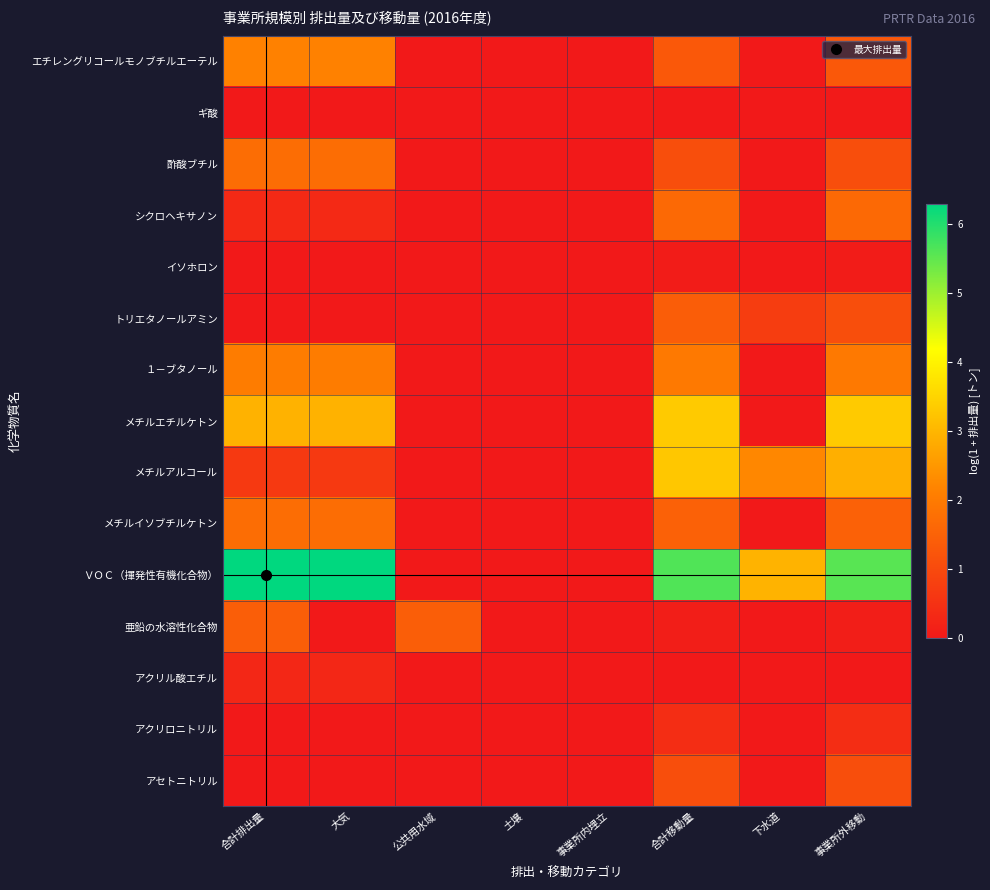

What is the spread (max minus min) of values at 公共用水域?

1.4